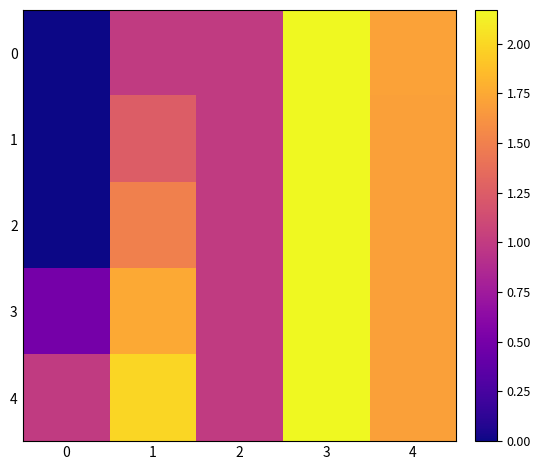

Which has a higher value, 3 or 1?

3